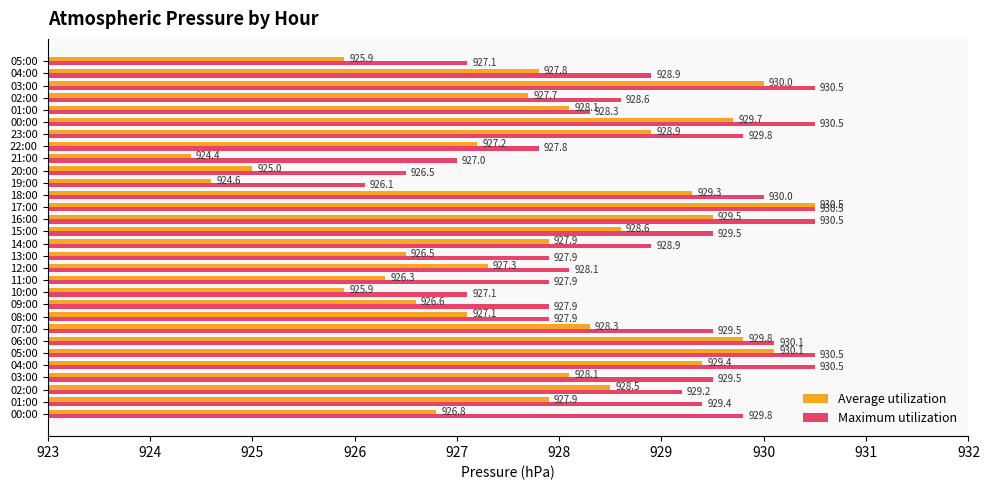

At which category is the sum across all series the highest?

17:00